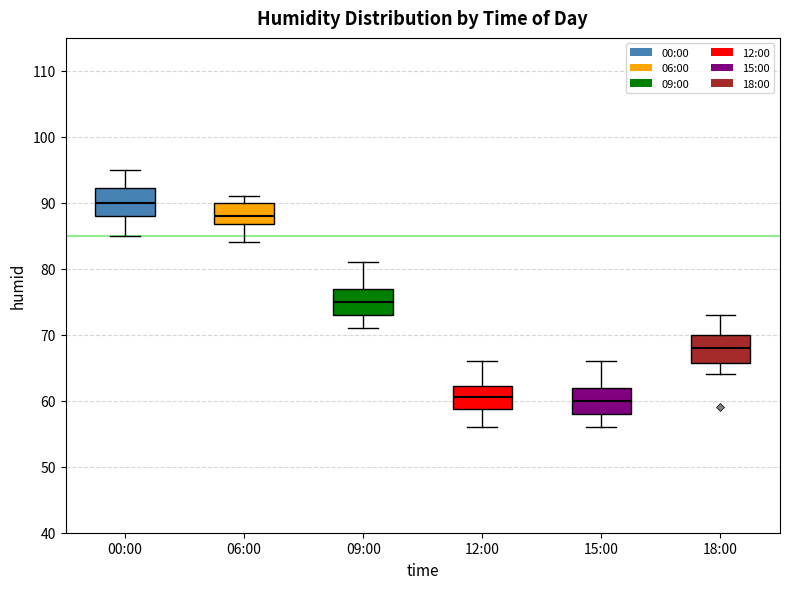

Reading left to right, transcribe this box plot: for each box, give where its median line is, the range the box spans, and where its two whiskers end, as read against the y-axis. The values are not printed on the chart, so give them approximately, as read against the axis.

00:00: median 90, box 88 to 92, whiskers 85 to 95
06:00: median 88, box 87 to 90, whiskers 84 to 91
09:00: median 75, box 73 to 77, whiskers 71 to 81
12:00: median 61, box 59 to 62, whiskers 56 to 66
15:00: median 60, box 58 to 62, whiskers 56 to 66
18:00: median 68, box 66 to 70, whiskers 64 to 73